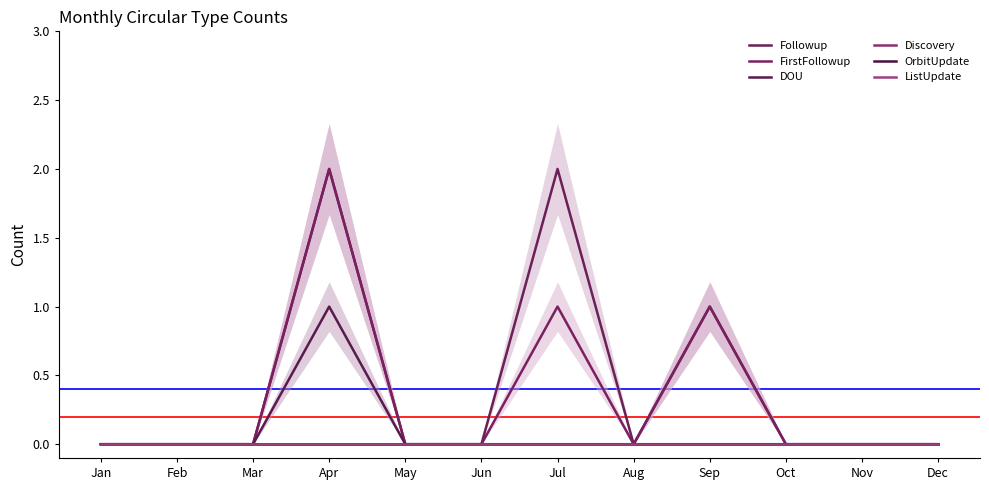

Which series has the largest range (max minus min)?

Followup